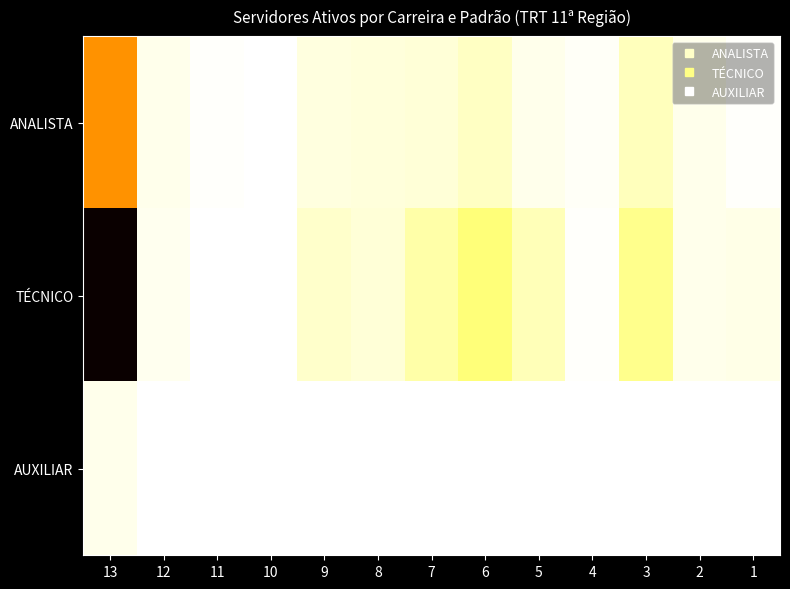

Which category has the lowest value across all series?

10